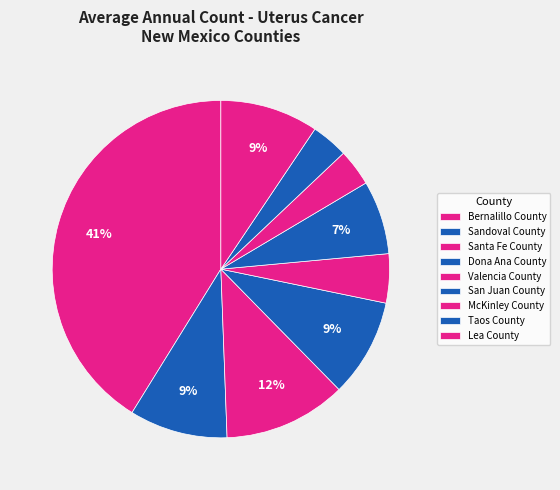

How many slices are in this pie chart?

9